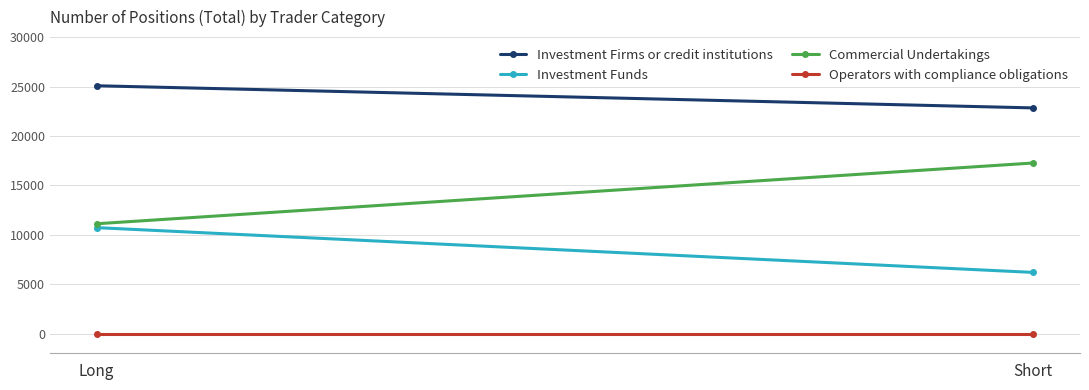

Which series has the largest range (max minus min)?

Commercial Undertakings